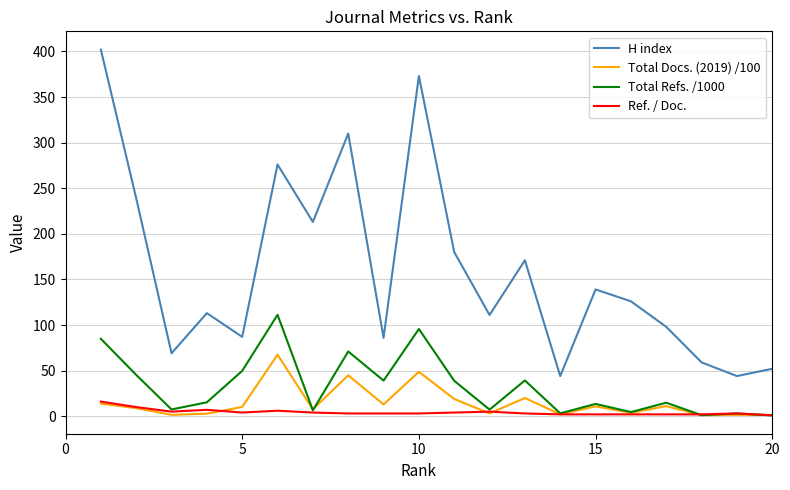

Which series has the largest total across all categories?

H index